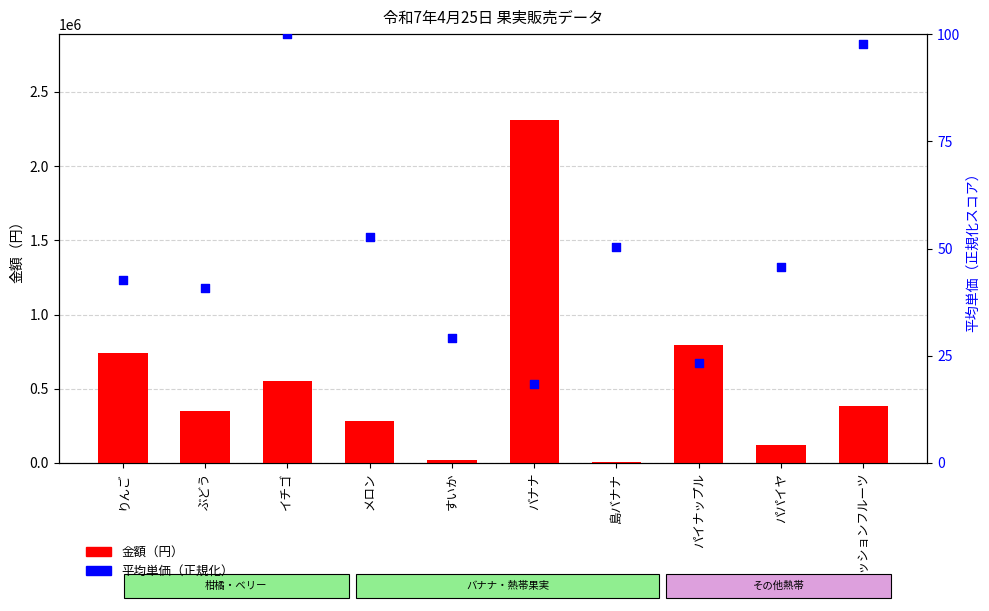

What is the total value across all series at パパイヤ?

118035.7